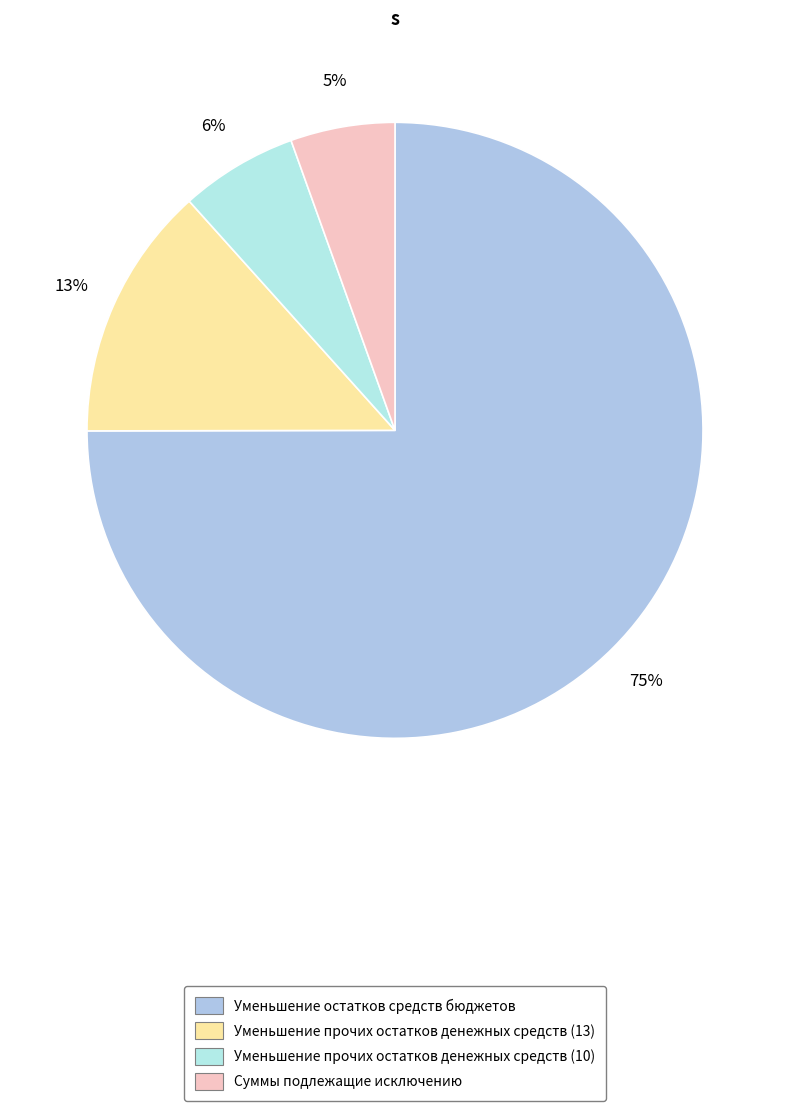

To the nearest percent, what is the average slice percentage?

25%